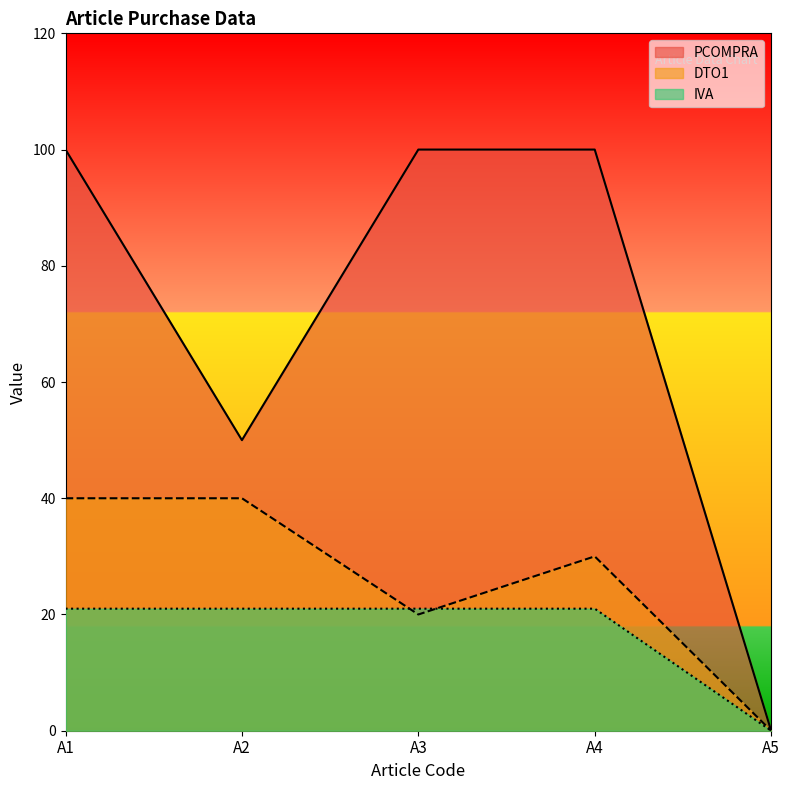

Which series has the largest total across all categories?

PCOMPRA